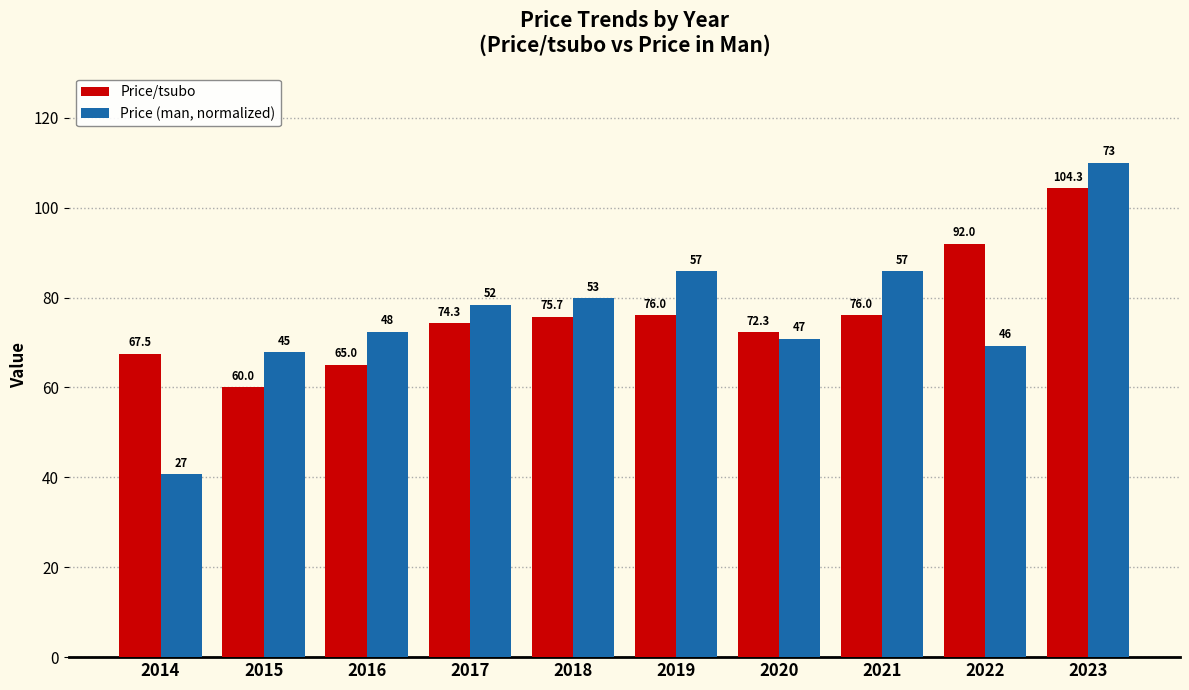

Is it true that Price/tsubo equals 124.9 at 2021?

False